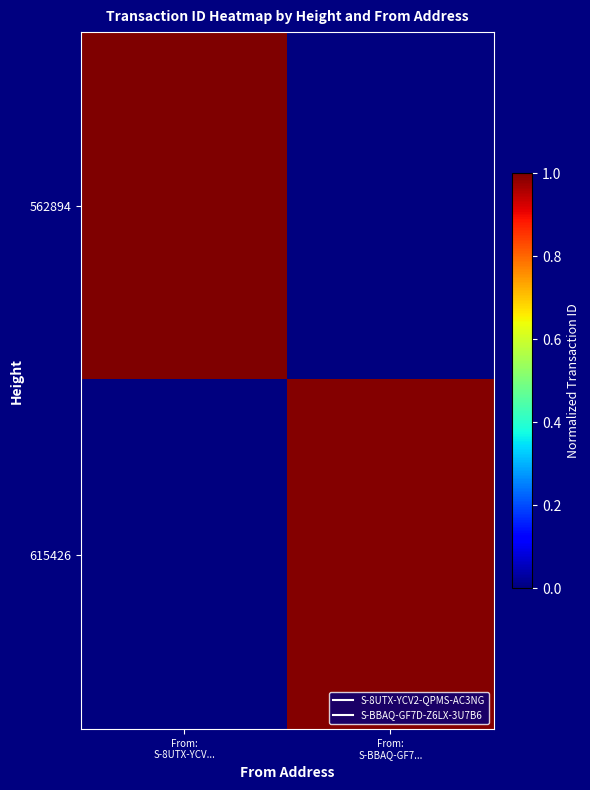

Which has a higher value, From:
S-BBAQ-GF7... or From:
S-8UTX-YCV...?

From:
S-8UTX-YCV...